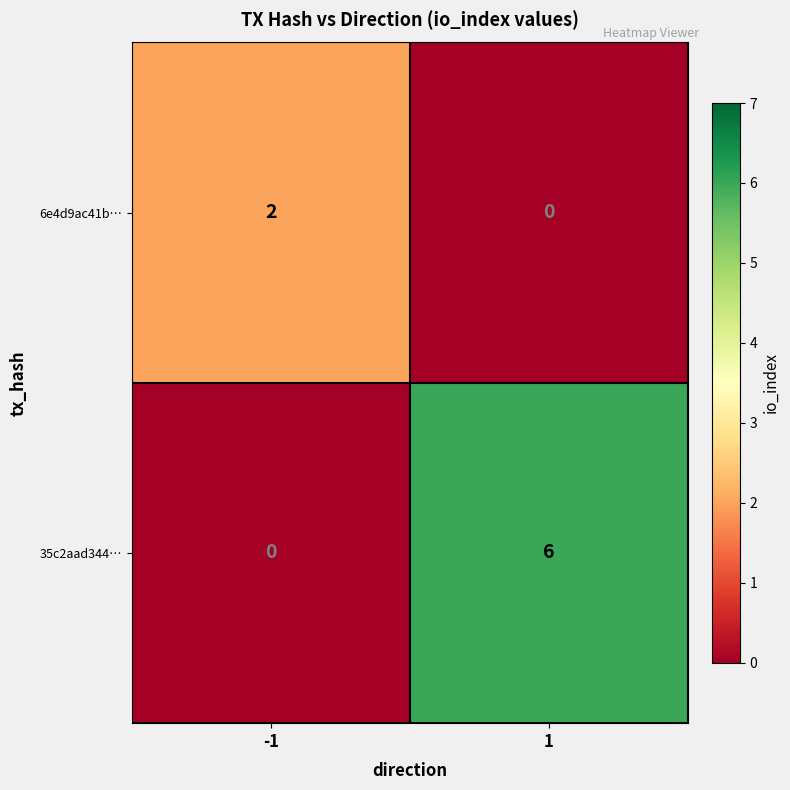

What is the maximum value shown in the chart?

6